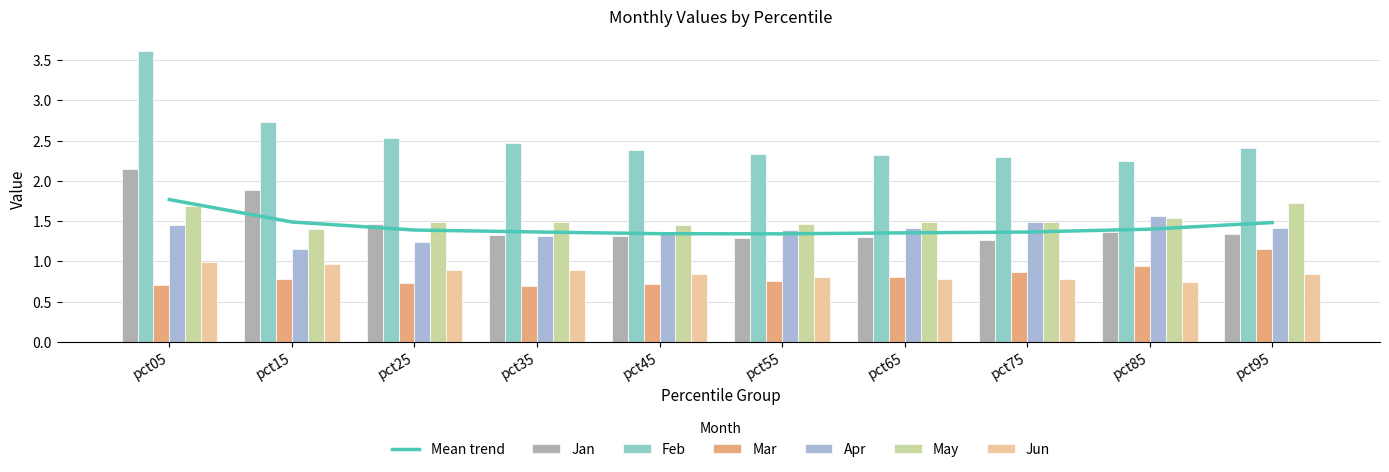

At how many categories does at least one series exceed 3?

1